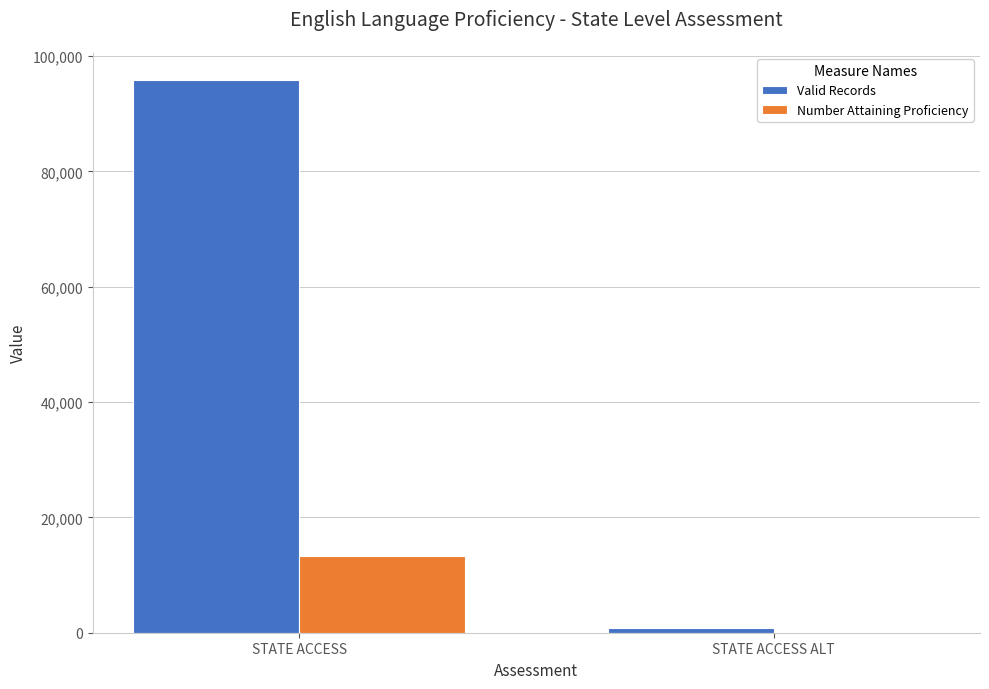

True or false: Number Attaining Proficiency has a value of 8053 at STATE ACCESS.

False